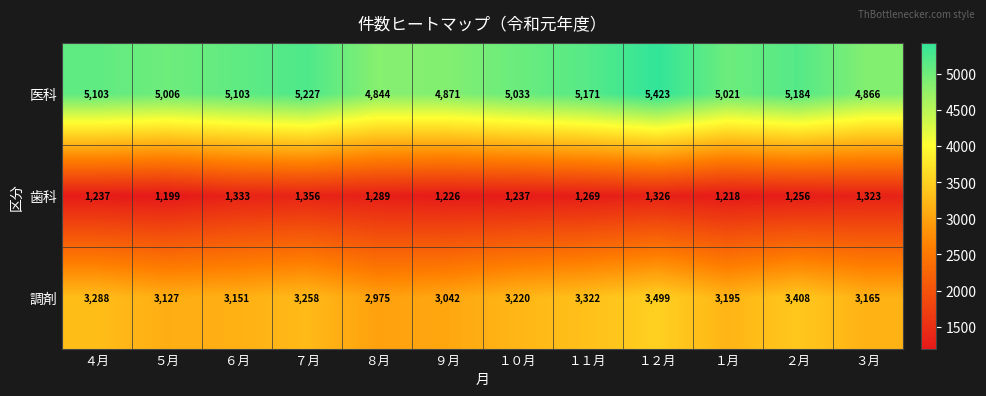

True or false: 調剤 has a value of 5074 at ８月.

False